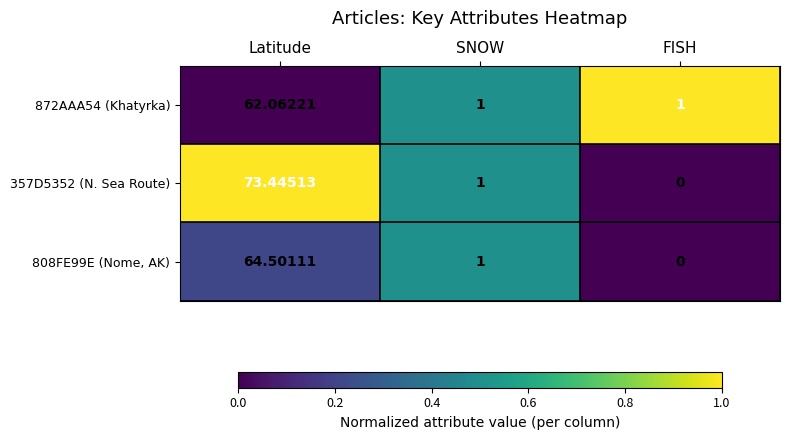

Rank the categories by 808FE99E (Nome, AK) value from lowest to highest.

FISH, SNOW, Latitude